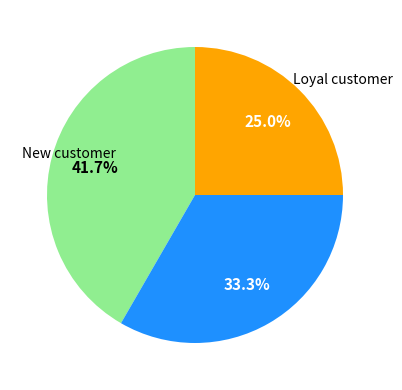

Is there a majority slice in this chart?

No